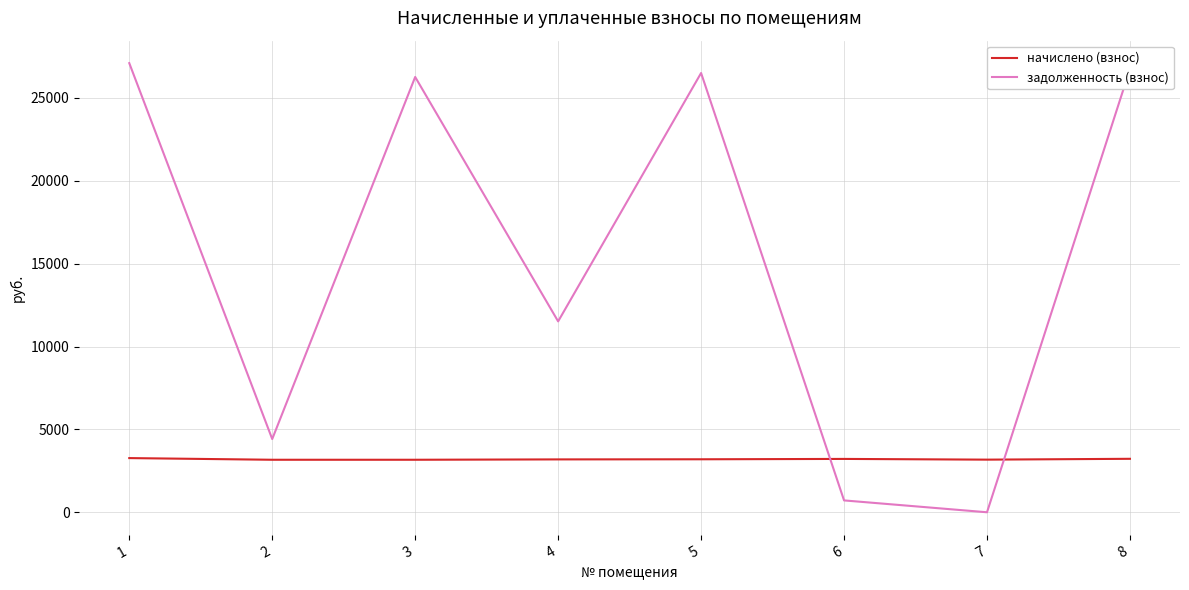

Which series ends up on top after the final intersection of начислено (взнос) and задолженность (взнос)?

задолженность (взнос)